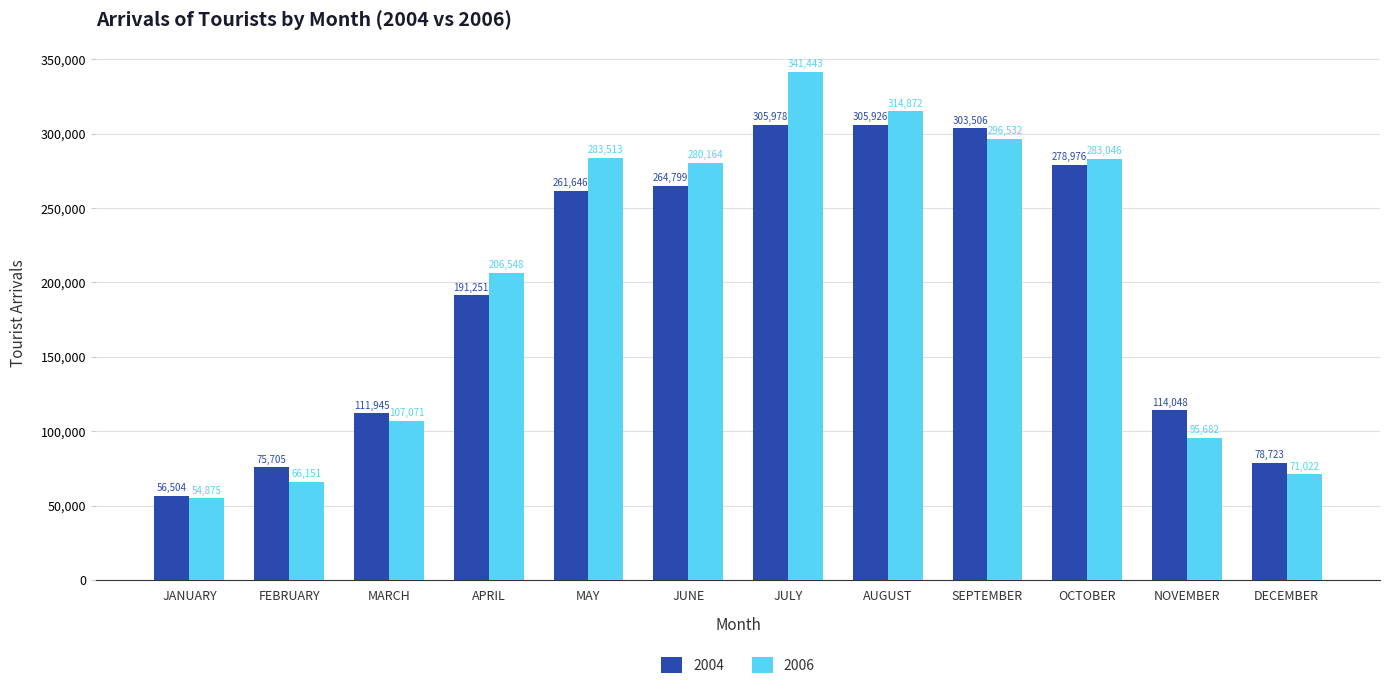

Are the bars horizontal?

No